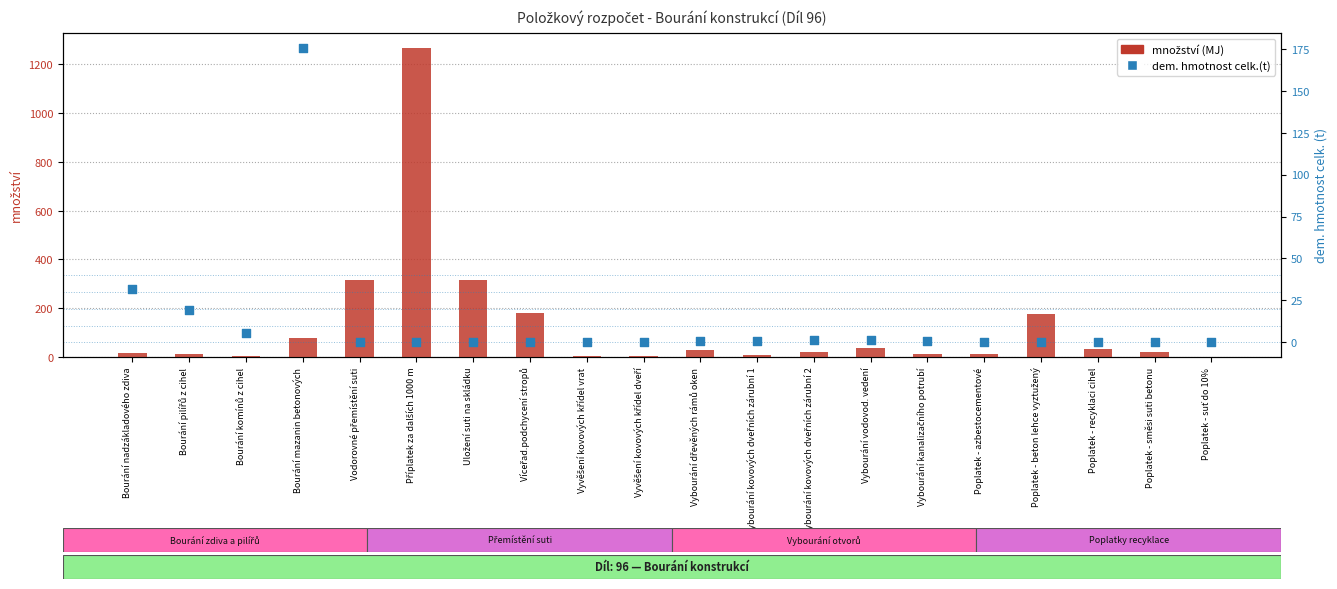

Which series has the largest Y range (max minus min)?

množství (MJ)